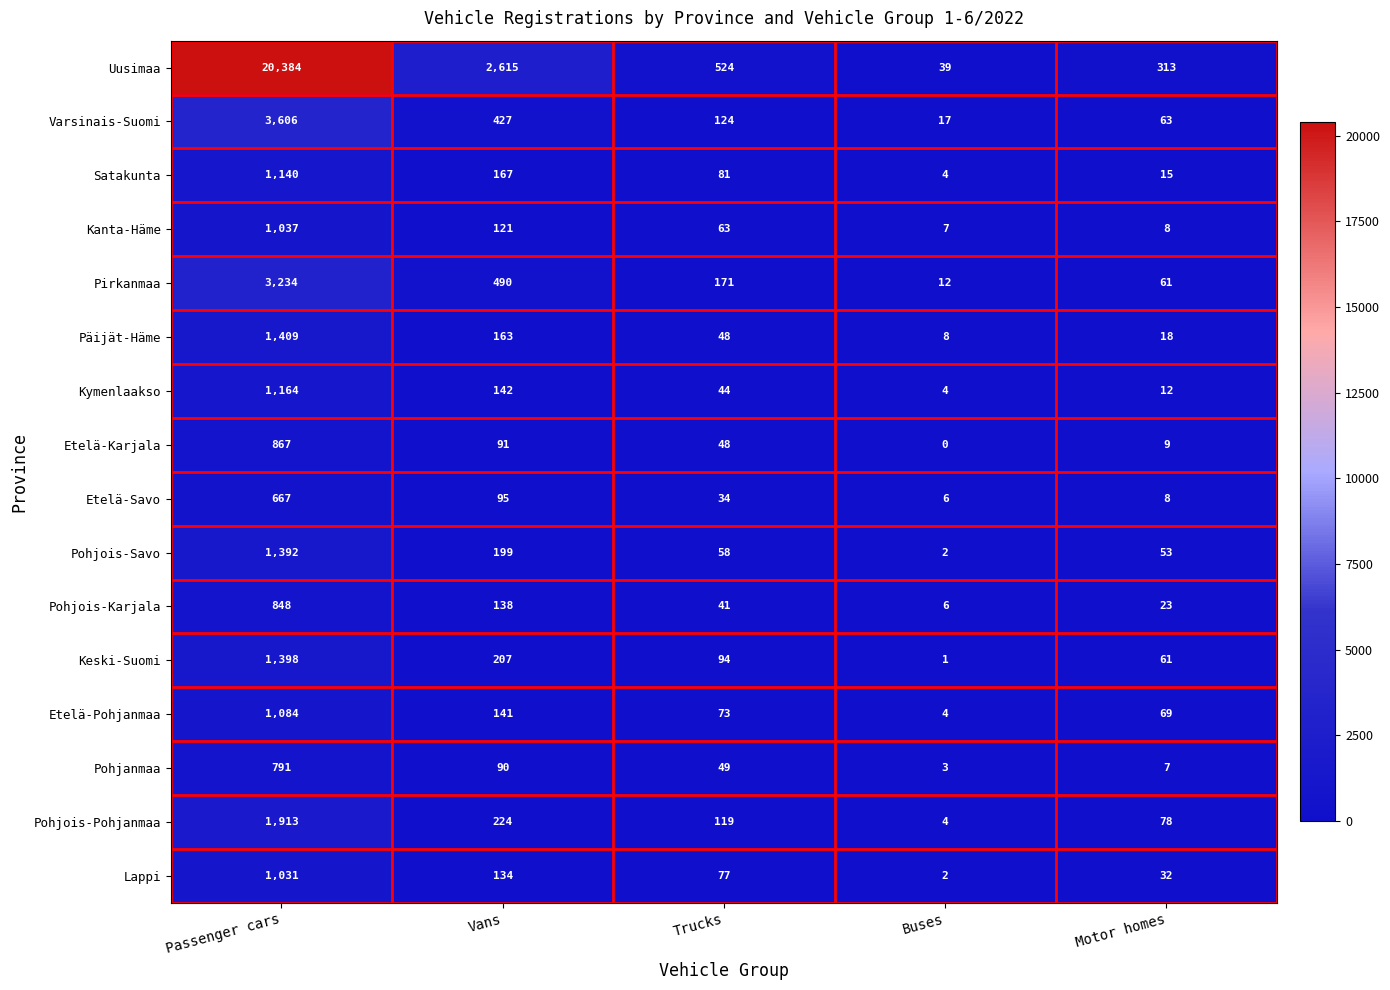

Which series has the largest total across all categories?

Uusimaa